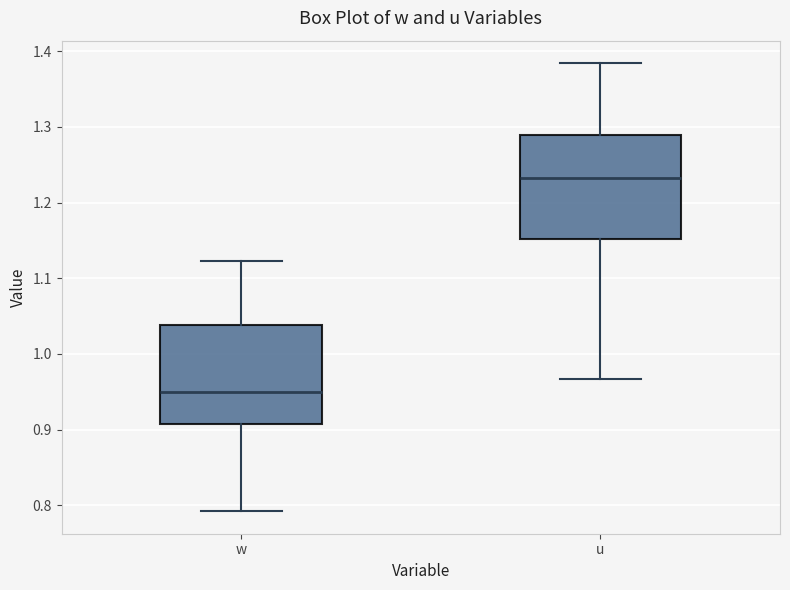

Which box's median line is the highest?

u